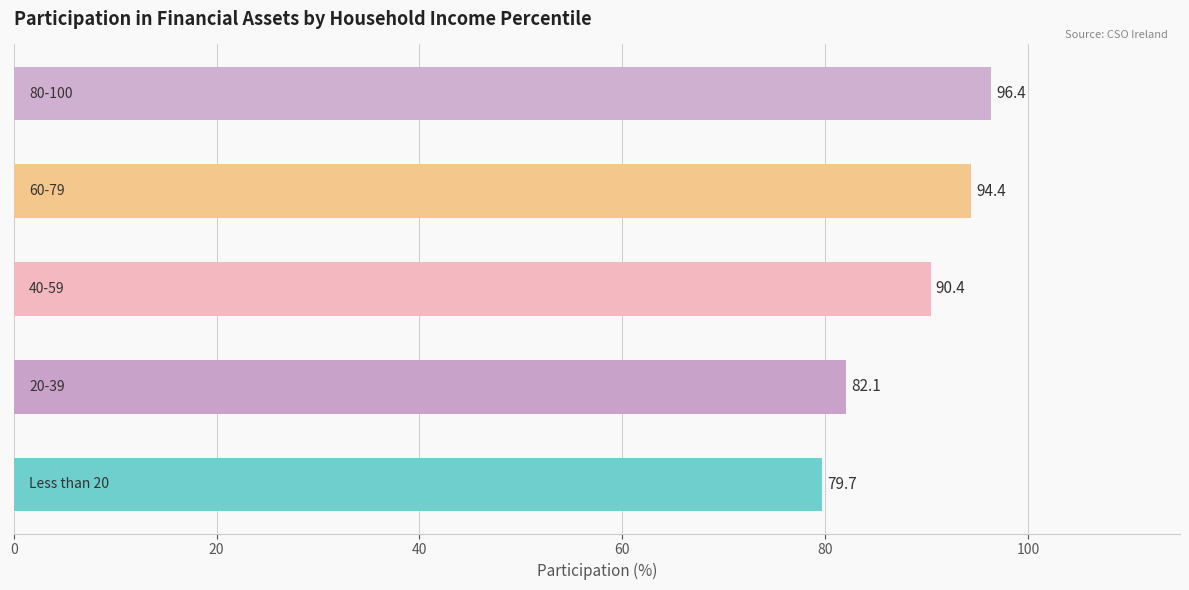

What is the difference between the second highest and minimum values?

14.7